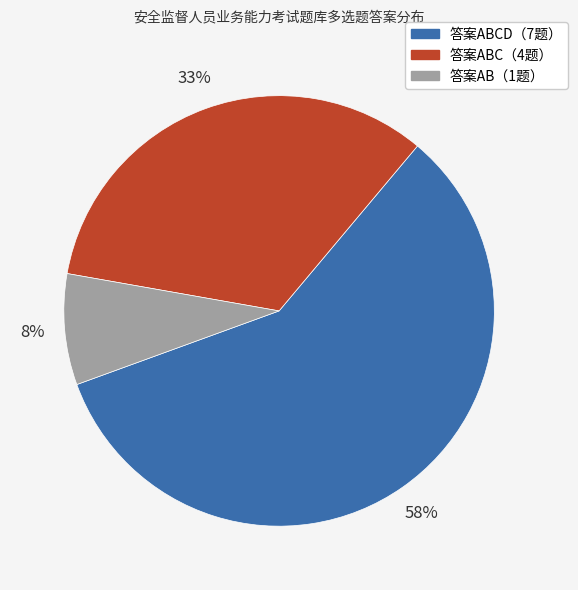

How many segments does this pie chart have?

3